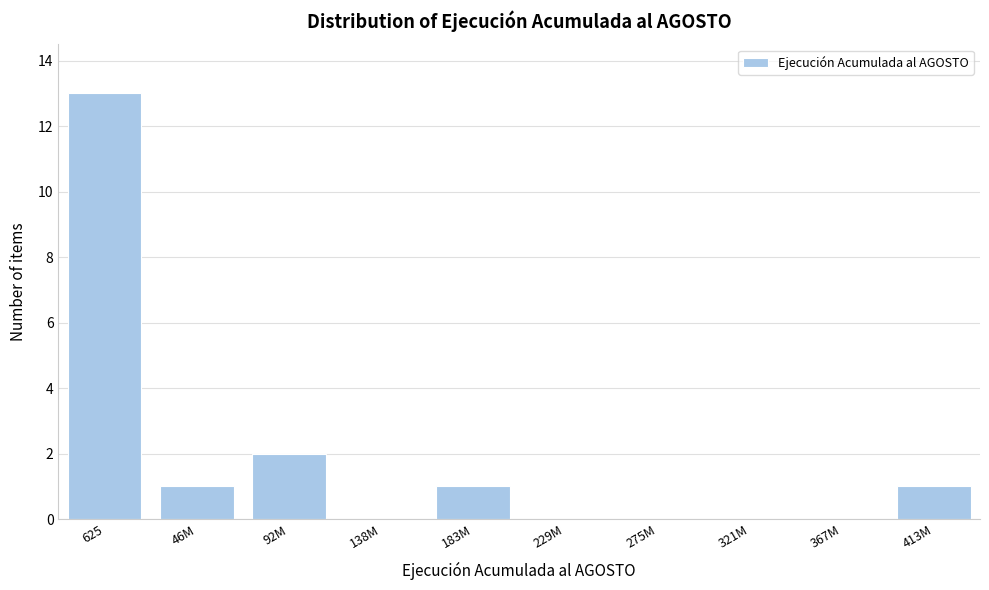

Reading left to right, transcribe all the data shown in this chart.

625=13	46M=1	92M=2	138M=0	183M=1	229M=0	275M=0	321M=0	367M=0	413M=1